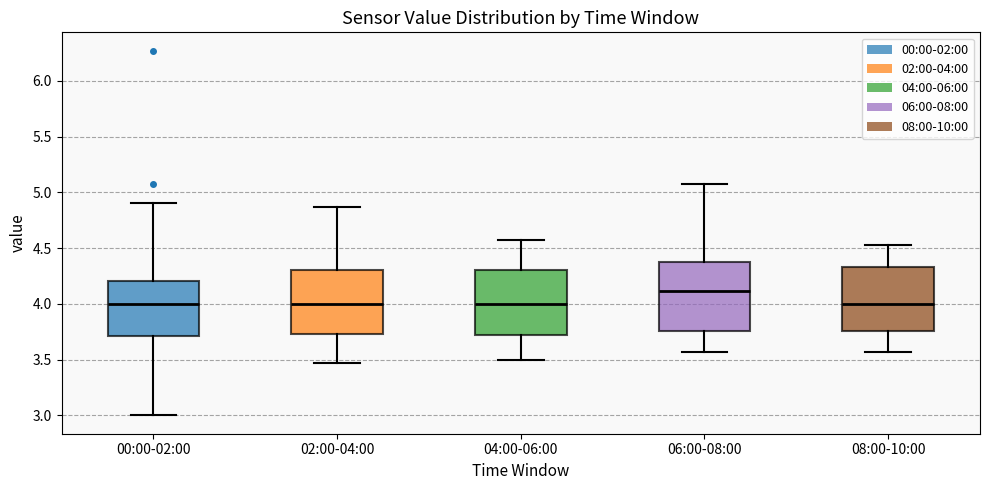

Where does the upper whisker of the box for 04:00-06:00 end on the y-axis? The values are not printed on the chart, so give them approximately, as read against the axis.

4.55